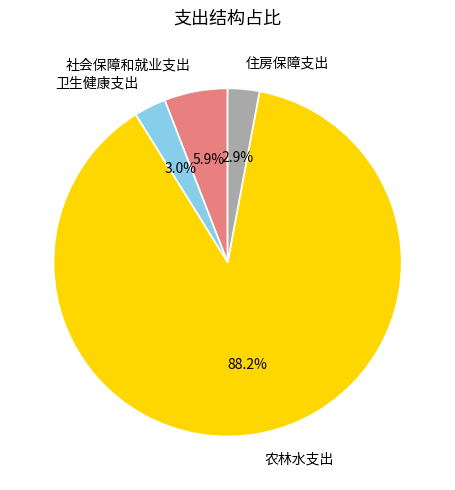

Does any single category account for the majority?

Yes